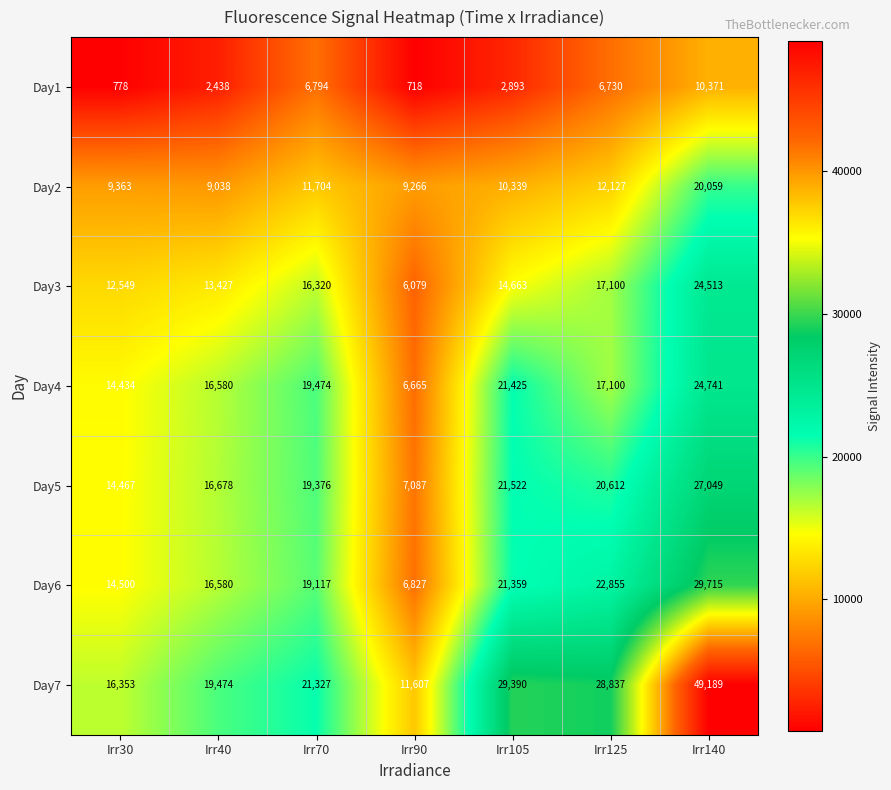

What is the difference between the second highest and minimum values in the Day7 series?

17783